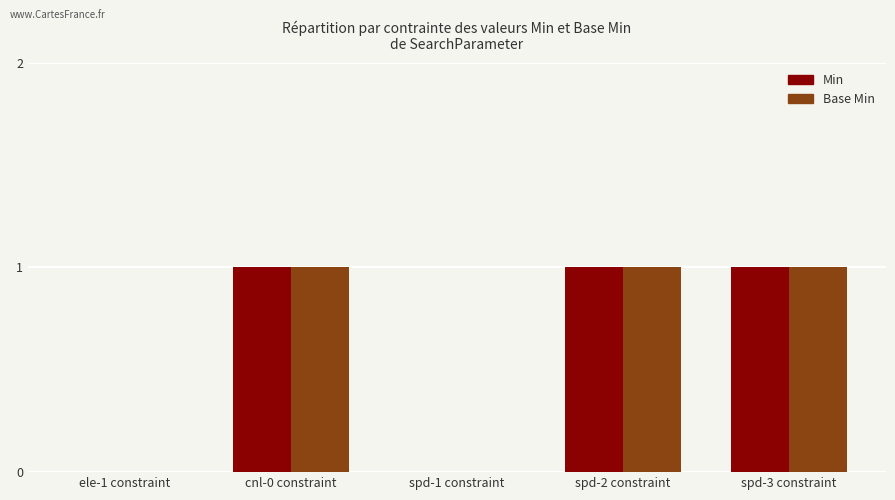

Is it true that Min equals 1 at cnl-0 constraint?

True